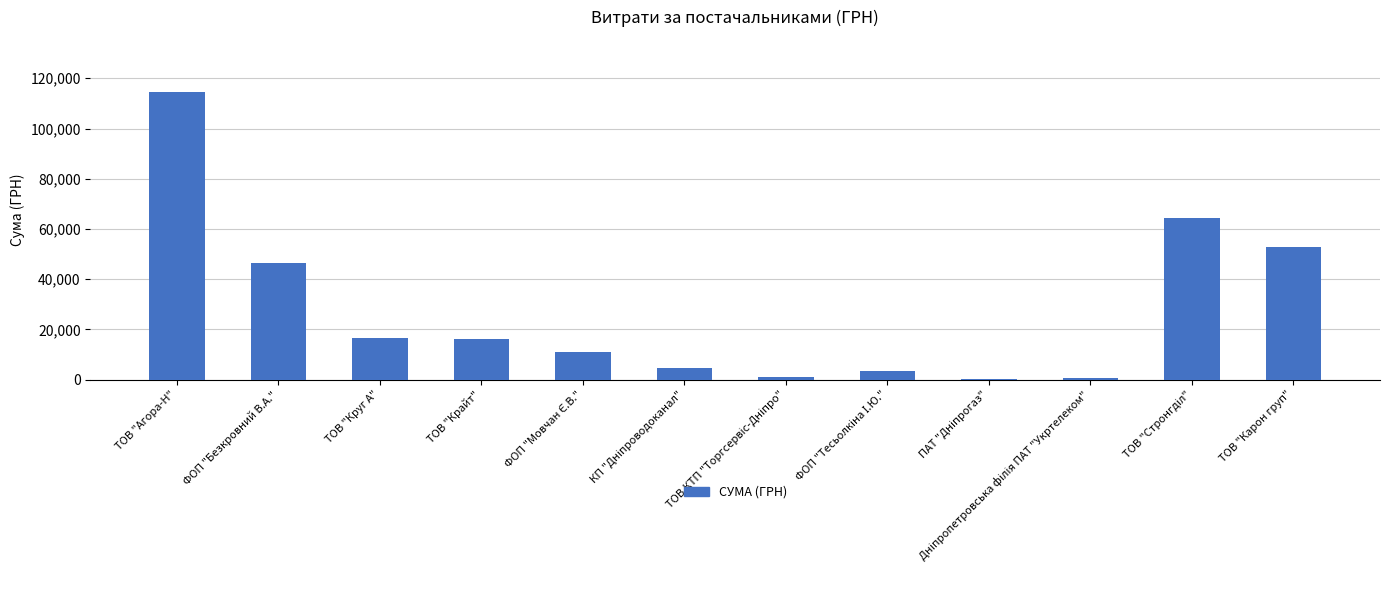

What is the average value?

27666.2